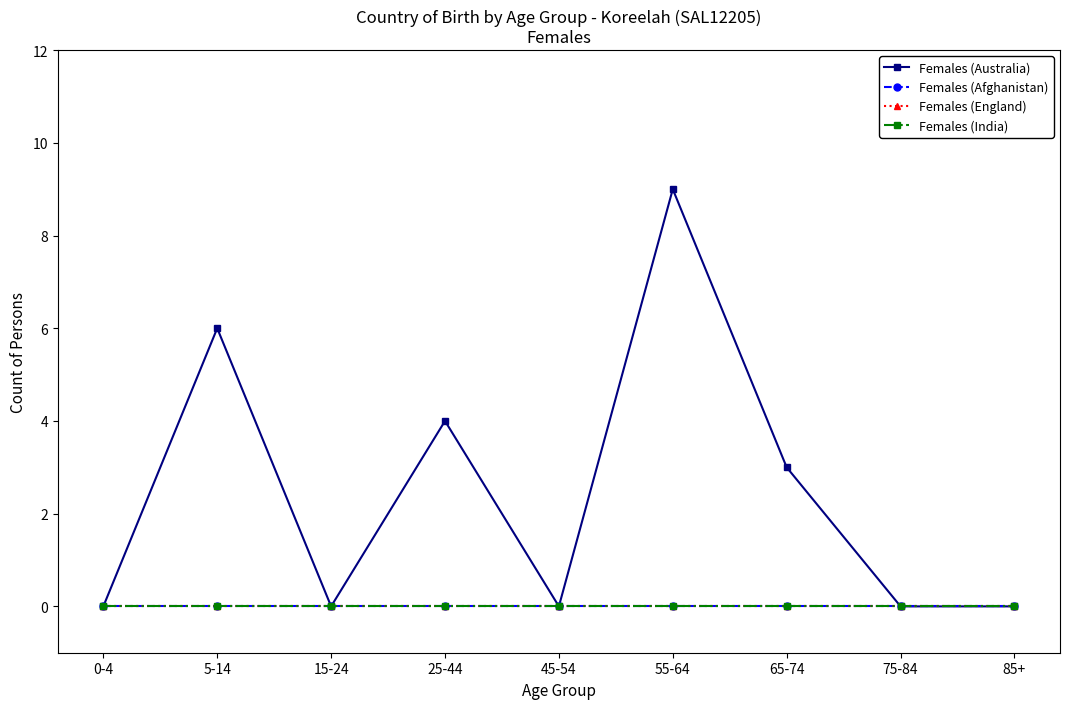

Count the Females (Australia) values in the range 0 to 4.

7